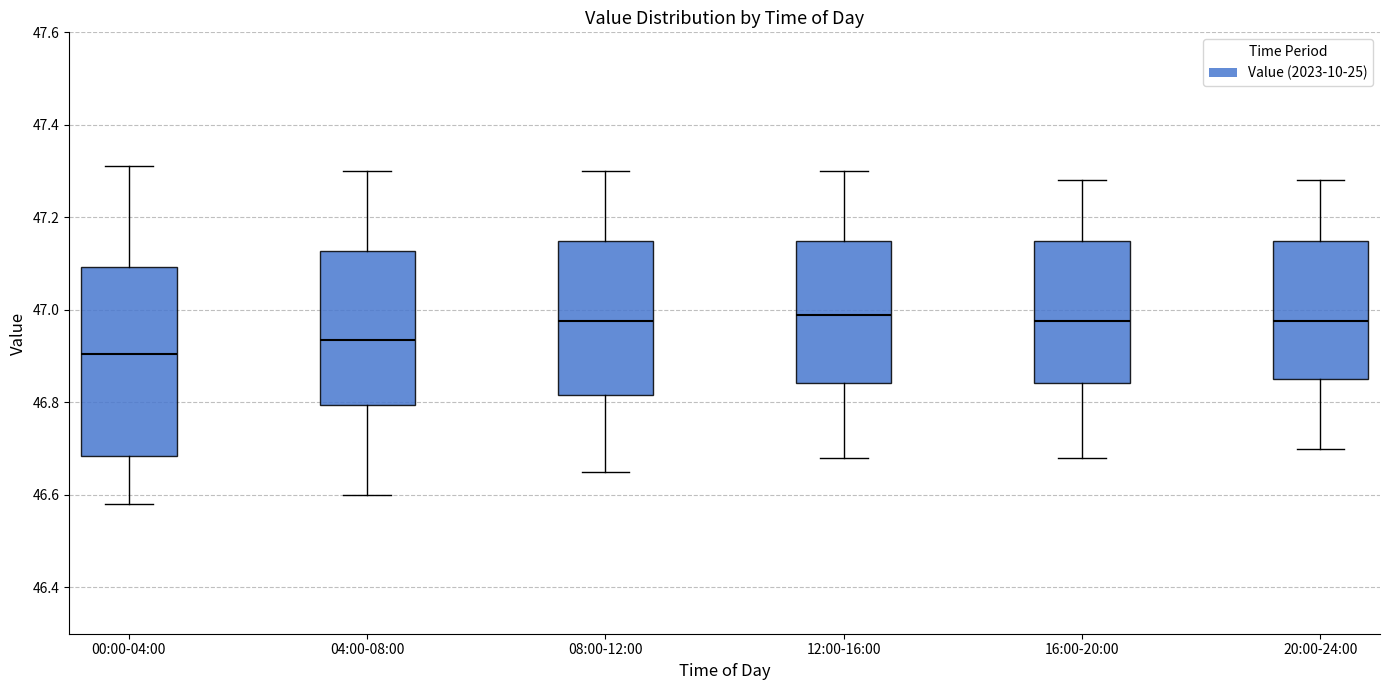

Reading left to right, transcribe this box plot: for each box, give where its median line is, the range the box spans, and where its two whiskers end, as read against the y-axis. The values are not printed on the chart, so give them approximately, as read against the axis.

00:00-04:00: median 46.90, box 46.68 to 47.10, whiskers 46.58 to 47.32
04:00-08:00: median 46.94, box 46.80 to 47.12, whiskers 46.60 to 47.30
08:00-12:00: median 46.98, box 46.82 to 47.16, whiskers 46.66 to 47.30
12:00-16:00: median 47.00, box 46.84 to 47.16, whiskers 46.68 to 47.30
16:00-20:00: median 46.98, box 46.84 to 47.16, whiskers 46.68 to 47.28
20:00-24:00: median 46.98, box 46.86 to 47.16, whiskers 46.70 to 47.28